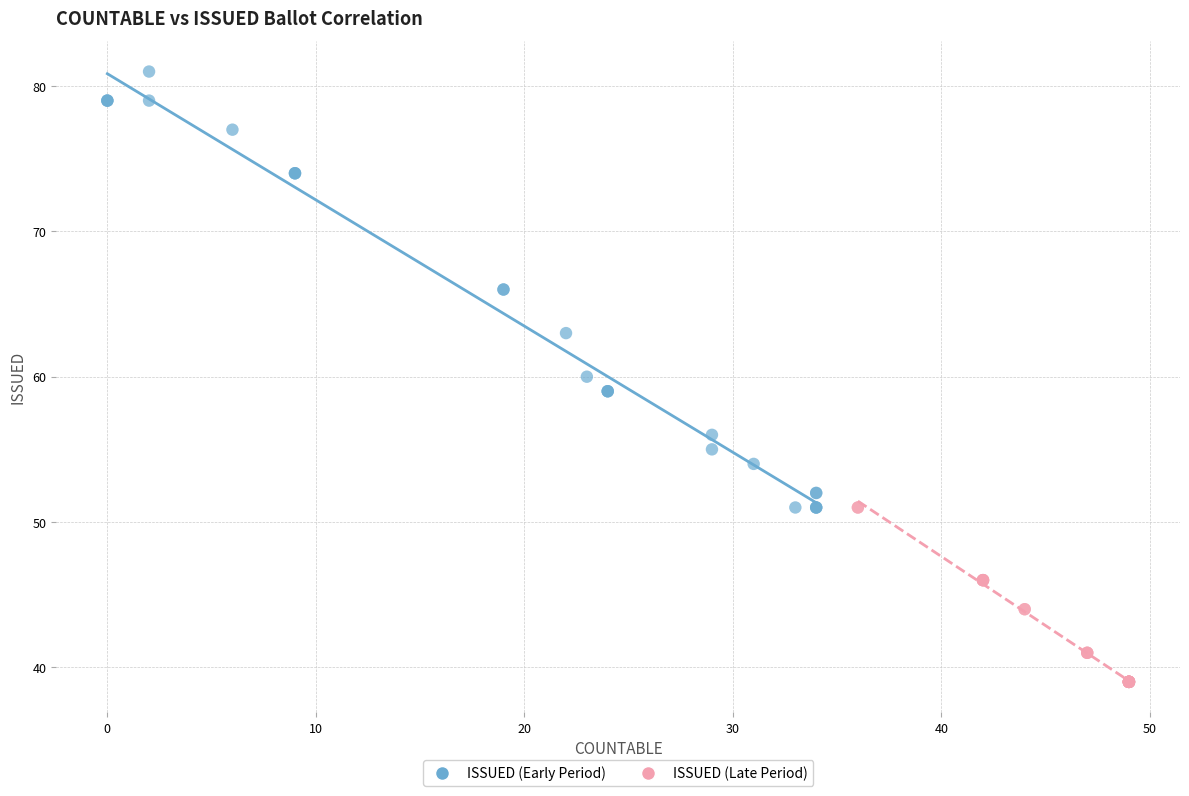

What are all the series names shown in the legend?

ISSUED (Early Period), ISSUED (Late Period)